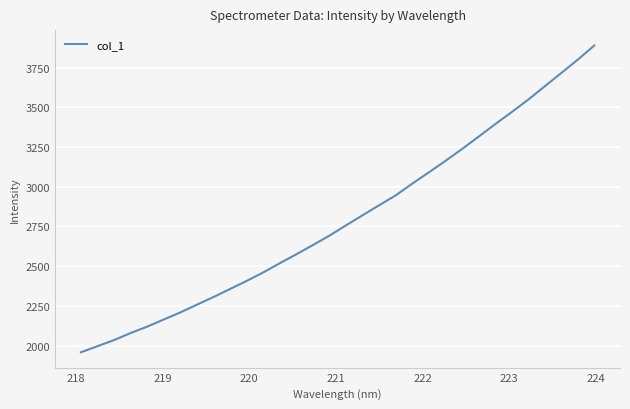

What is the maximum value shown in the chart?

3888.9